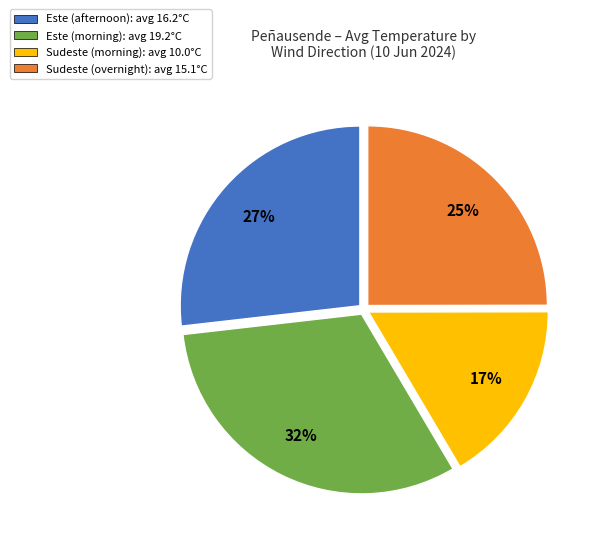

Is it true that Este (afternoon): avg 16.2°C is 27% of the pie?

True